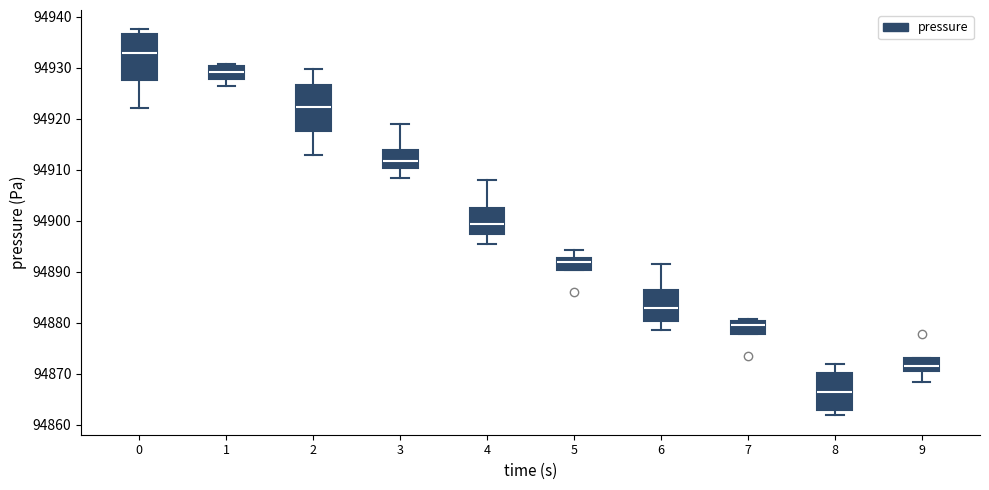

Reading left to right, read every box against the y-axis: the position of its median line, the range the box covers, and the ends of its whiskers. The values are not printed on the chart, so give them approximately, as read against the axis.

0: median 94933, box 94928 to 94937, whiskers 94922 to 94938
1: median 94929, box 94928 to 94930, whiskers 94926 to 94931
2: median 94922, box 94917 to 94927, whiskers 94913 to 94930
3: median 94912, box 94910 to 94914, whiskers 94908 to 94919
4: median 94899, box 94897 to 94902, whiskers 94896 to 94908
5: median 94892, box 94890 to 94893, whiskers 94890 to 94894
6: median 94883, box 94880 to 94887, whiskers 94879 to 94892
7: median 94880 (just below the box's upper edge), box 94878 to 94880, whiskers 94878 to 94881
8: median 94866, box 94863 to 94870, whiskers 94862 to 94872
9: median 94871 (inside the box), box 94871 to 94873, whiskers 94868 to 94873